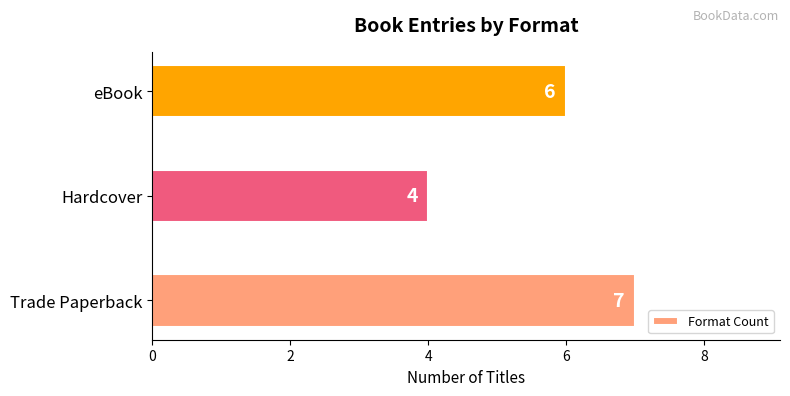

The value at eBook is 6. True or false?

True